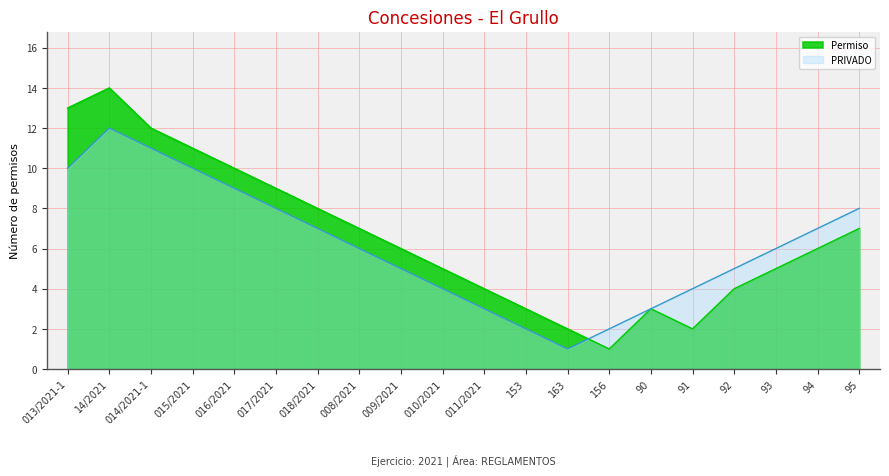

What is the difference between the maximum and minimum values in the PRIVADO series?

11